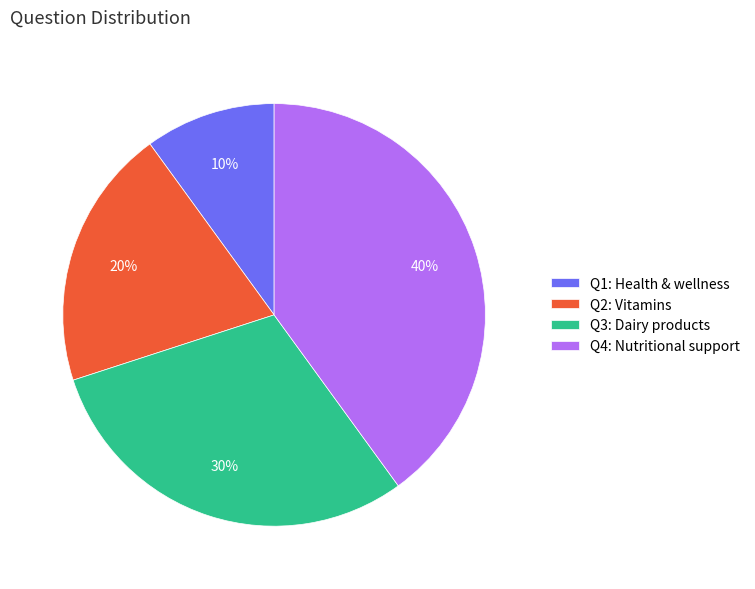

Approximately how many times larger is the value at Q2: Vitamins compared to Q1: Health & wellness?

2.0